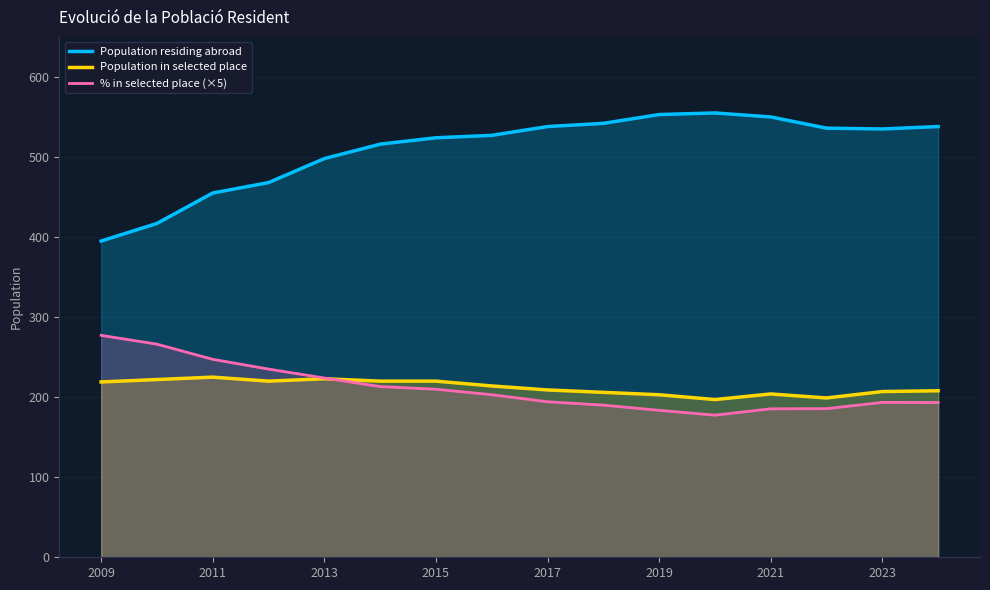

True or false: Population in selected place and Population residing abroad cross at least once.

False